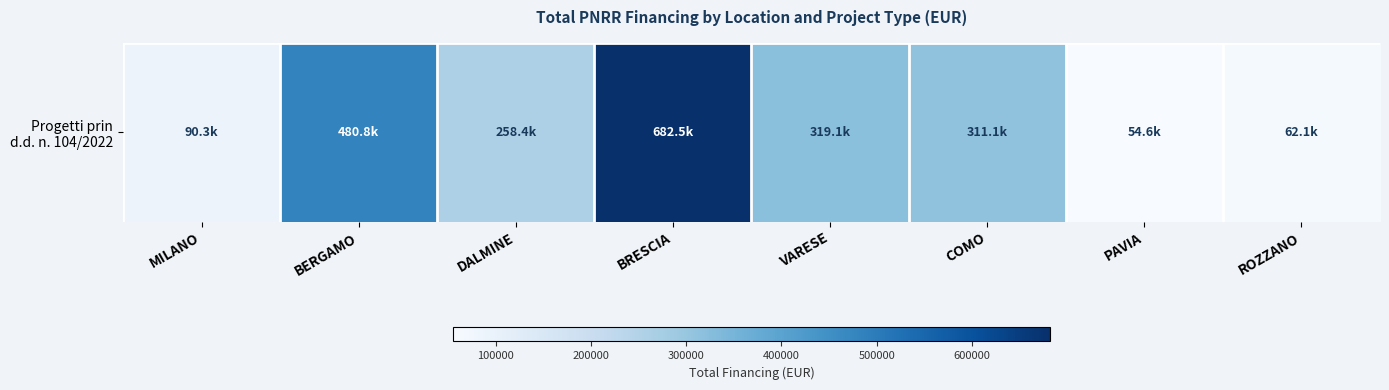

Reading left to right, what are all the values shown in this chart?

MILANO=90268.6	BERGAMO=480788.9	DALMINE=258386.7	BRESCIA=682502.5	VARESE=319070.1	COMO=311137.0	PAVIA=54577.6	ROZZANO=62062.4